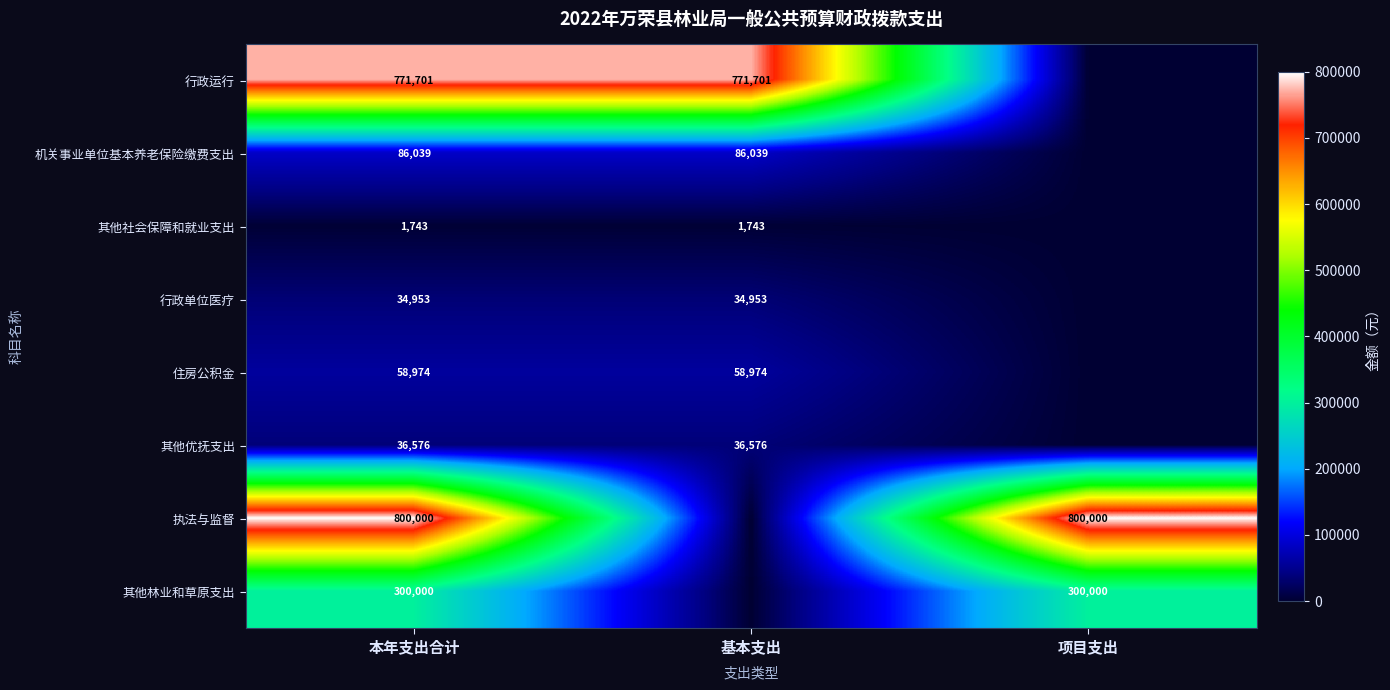

True or false: 机关事业单位基本养老保险缴费支出 has a value of 133219.1 at 本年支出合计.

False